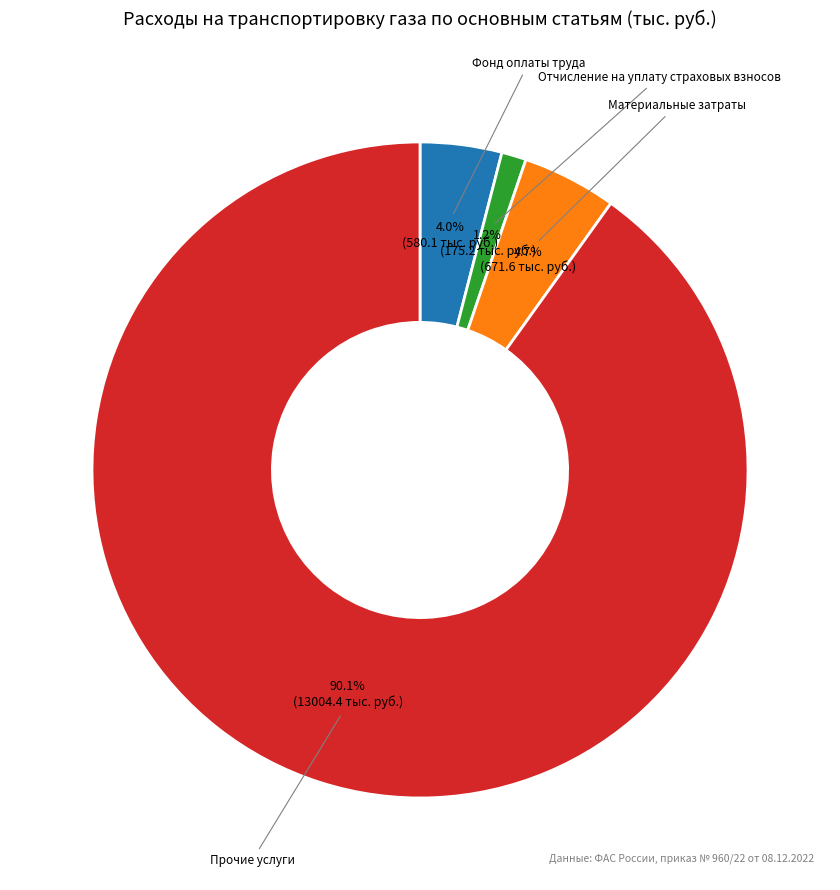

How many segments does this pie chart have?

4